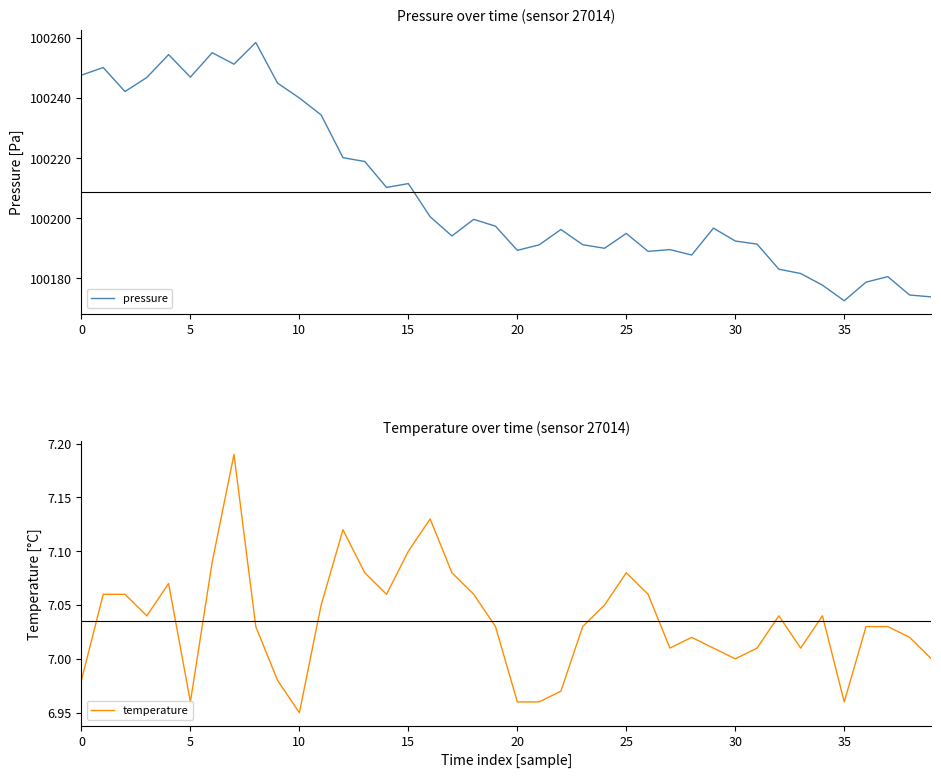

What is the highest value of the pressure series?

100258.5